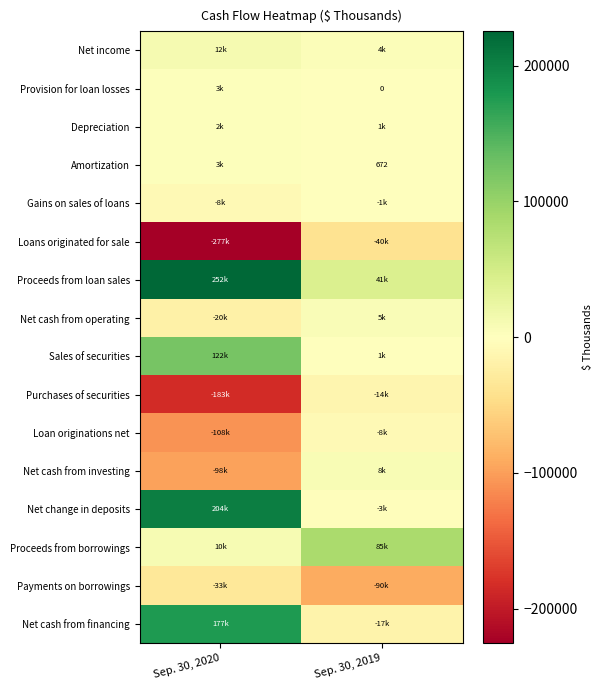

Is the value of Net cash from financing at Sep. 30, 2019 greater than the value of Loan originations net at Sep. 30, 2020?

Yes